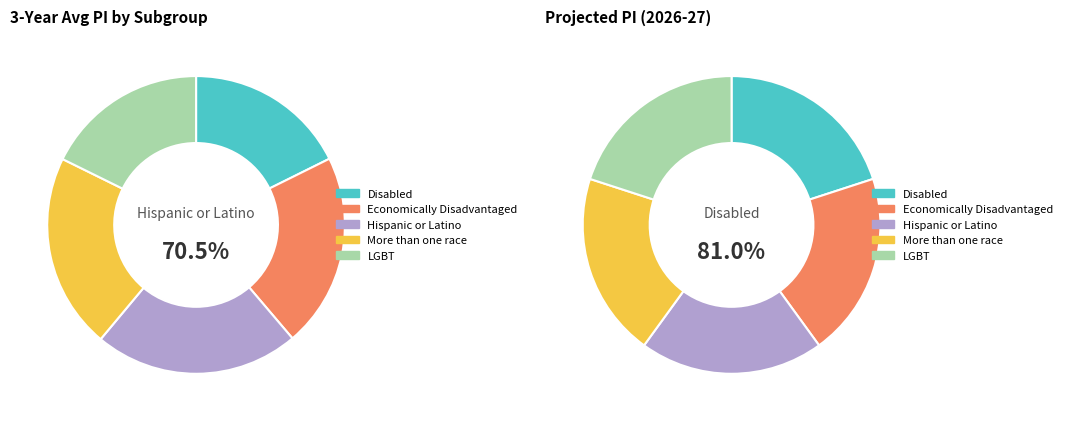

Which category has the biggest portion of the pie?

Hispanic or Latino